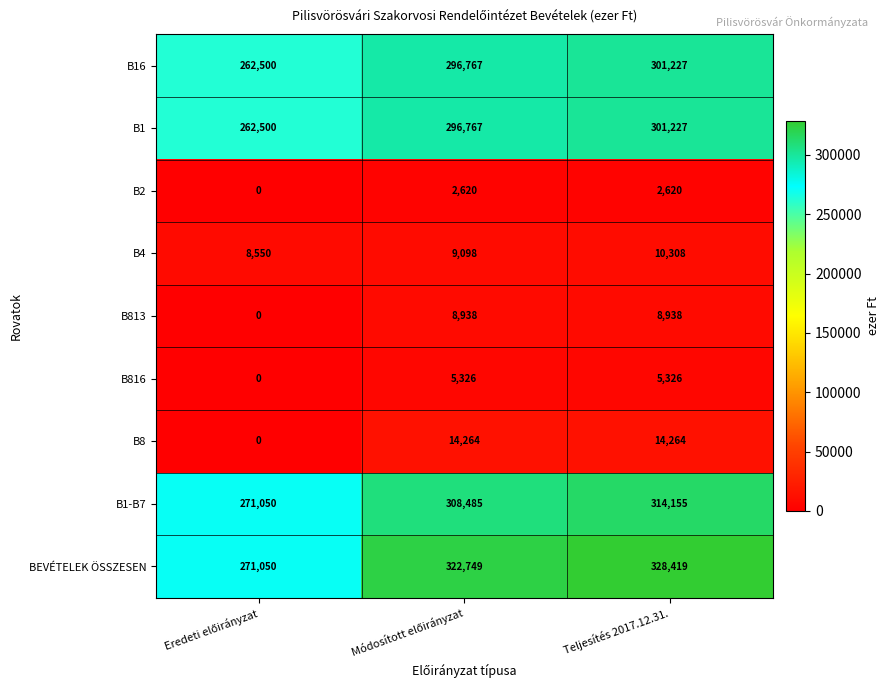

How many series are shown in this chart?

9